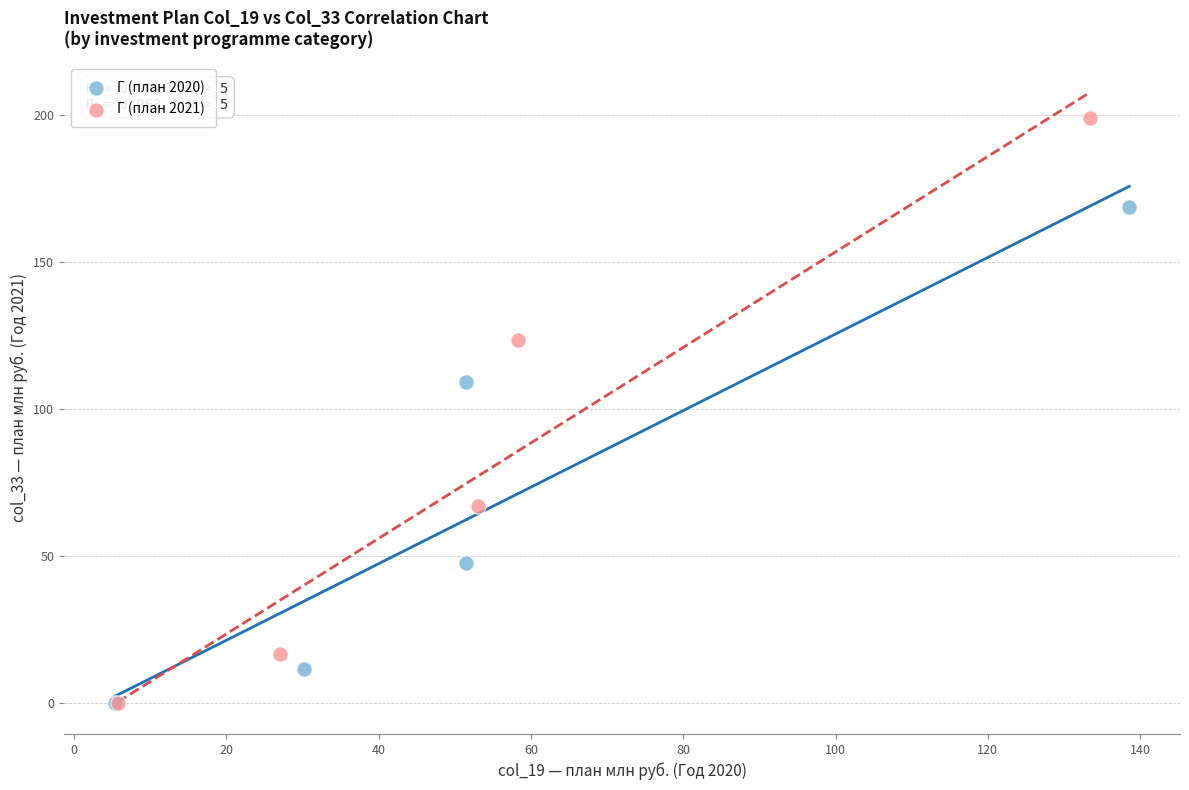

Which series has the largest Y range (max minus min)?

Г (план 2021)